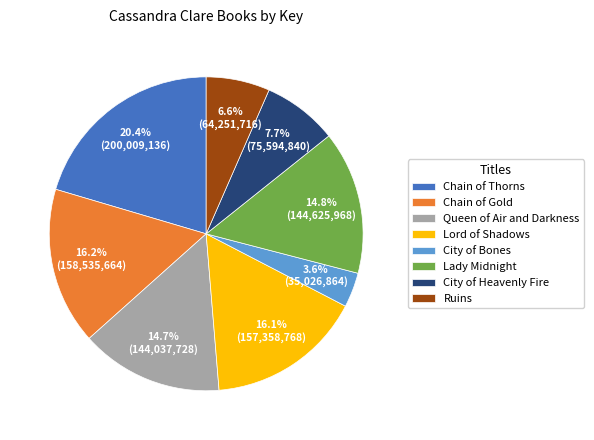

Between Chain of Gold and Queen of Air and Darkness, which is larger?

Chain of Gold